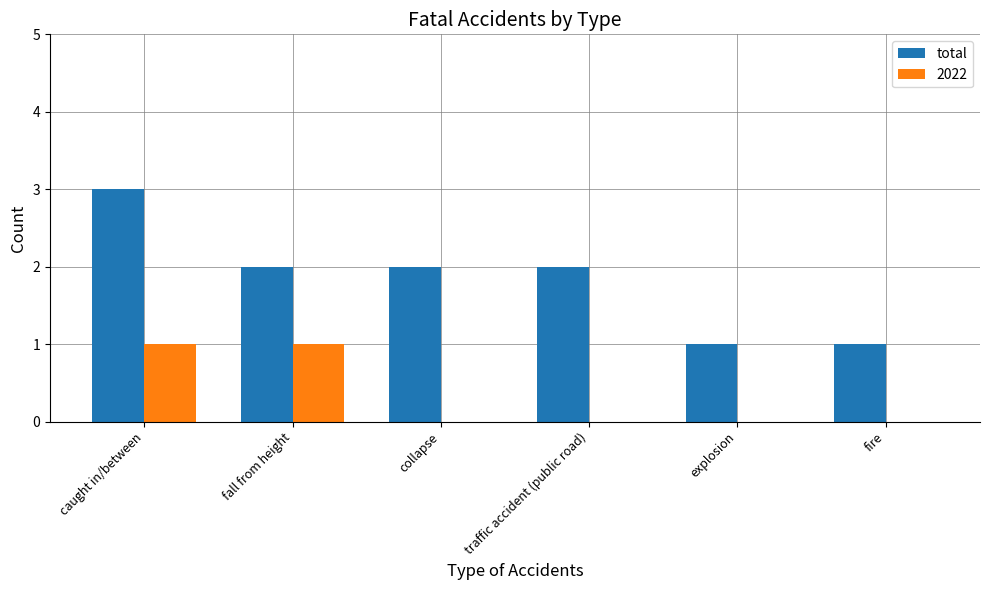

What is the maximum value shown in the chart?

3